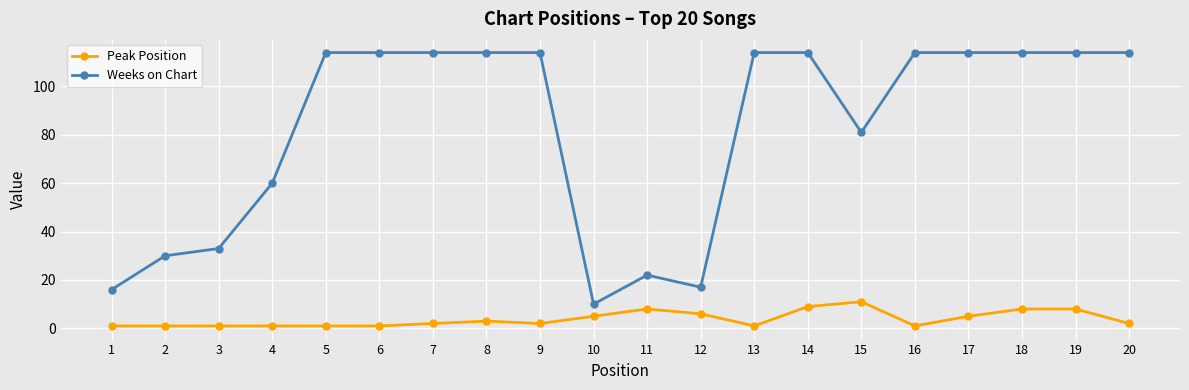

What is the difference between the maximum and second lowest values in the Weeks on Chart series?

98